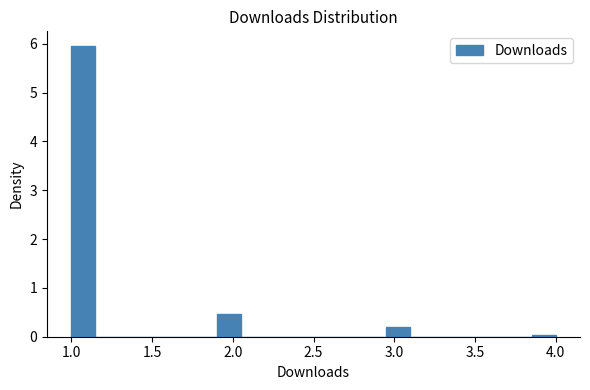

Read against the x-axis, roughly where is the centre of the tallest bar?

1.10